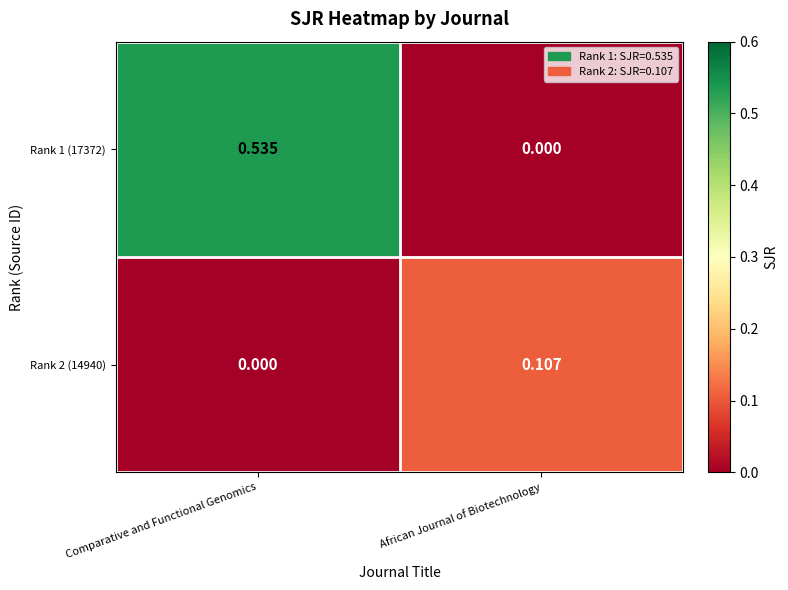

At Comparative and Functional Genomics, list the series in order from largest to smallest.

Rank 1 (17372), Rank 2 (14940)